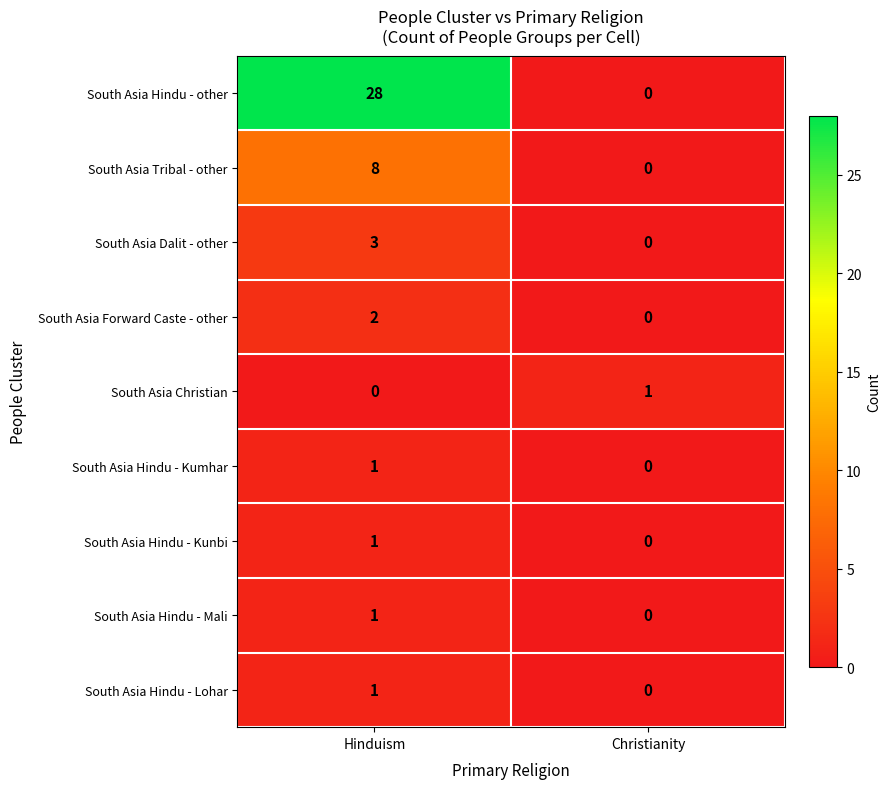

Is it true that South Asia Christian equals 0 at Christianity?

False